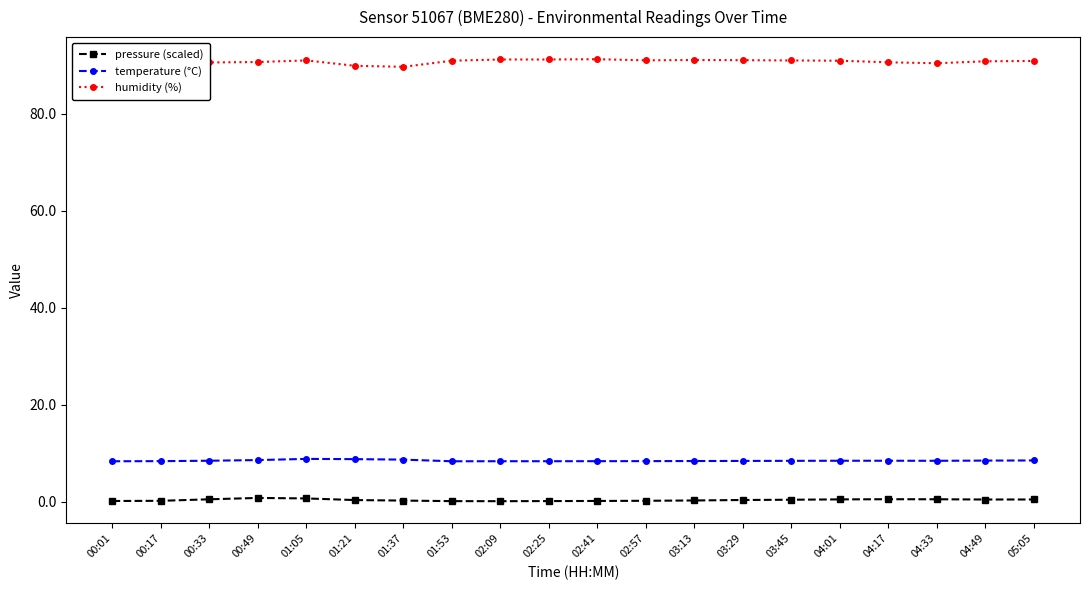

True or false: temperature (°C) has more than 0 interior local peaks.

True